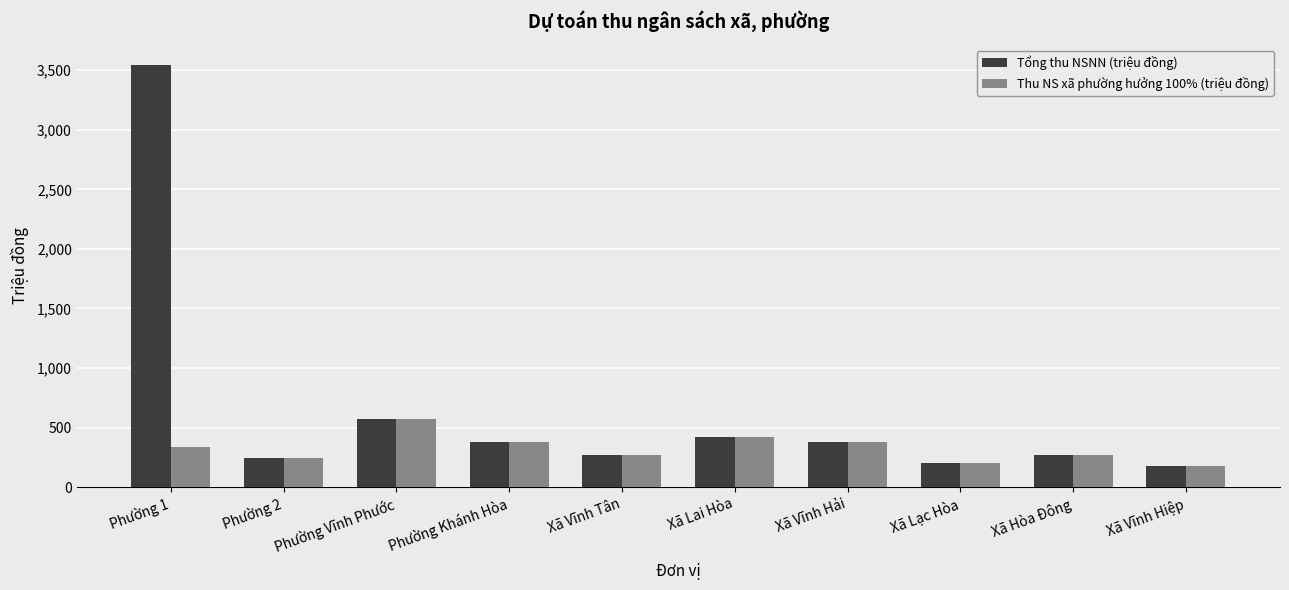

What are all the series names shown in the legend?

Tổng thu NSNN (triệu đồng), Thu NS xã phường hưởng 100% (triệu đồng)